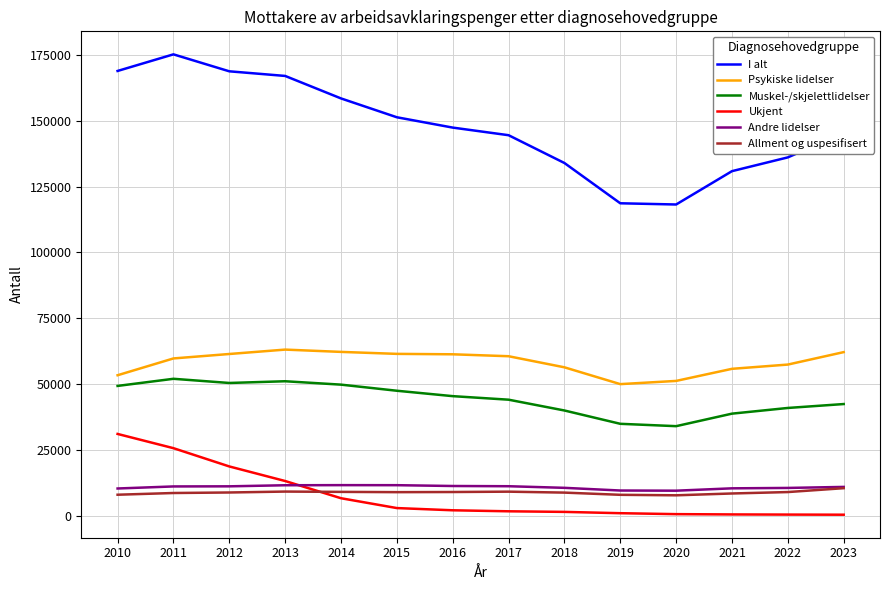

Is it true that Psykiske lidelser equals 62093 at 2023?

True